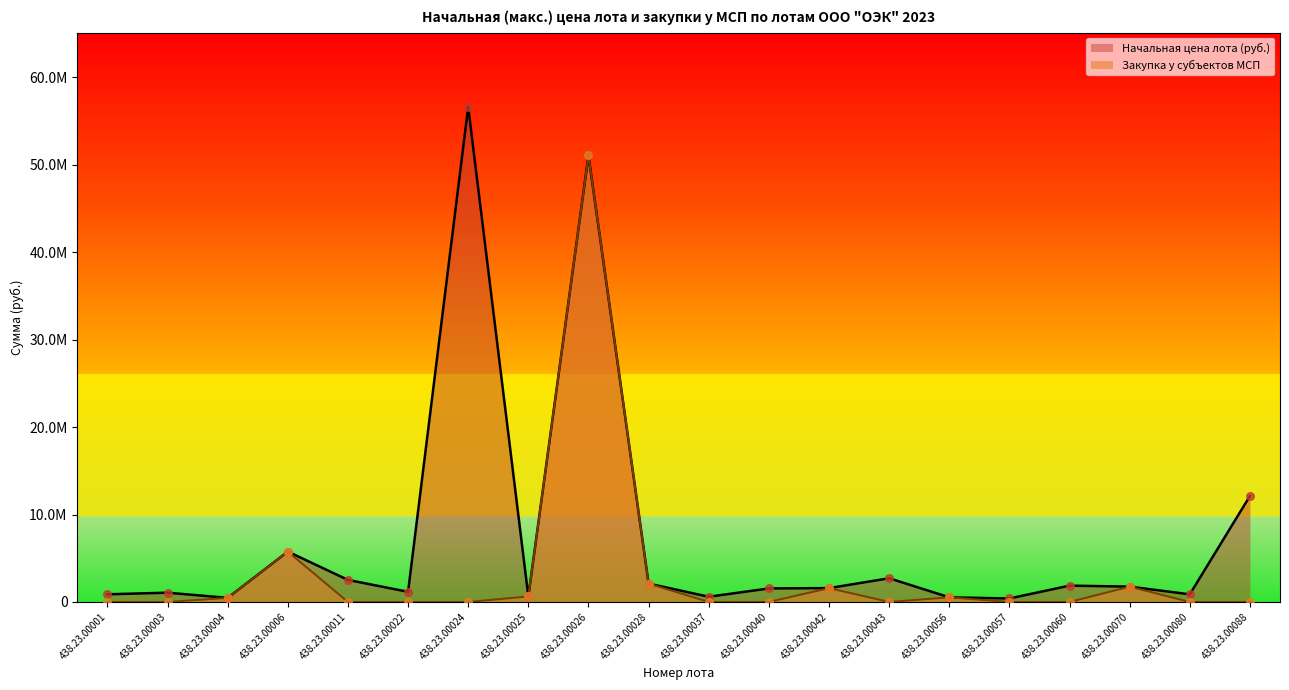

What are all the series names shown in the legend?

Начальная цена лота (руб.), Закупка у субъектов МСП